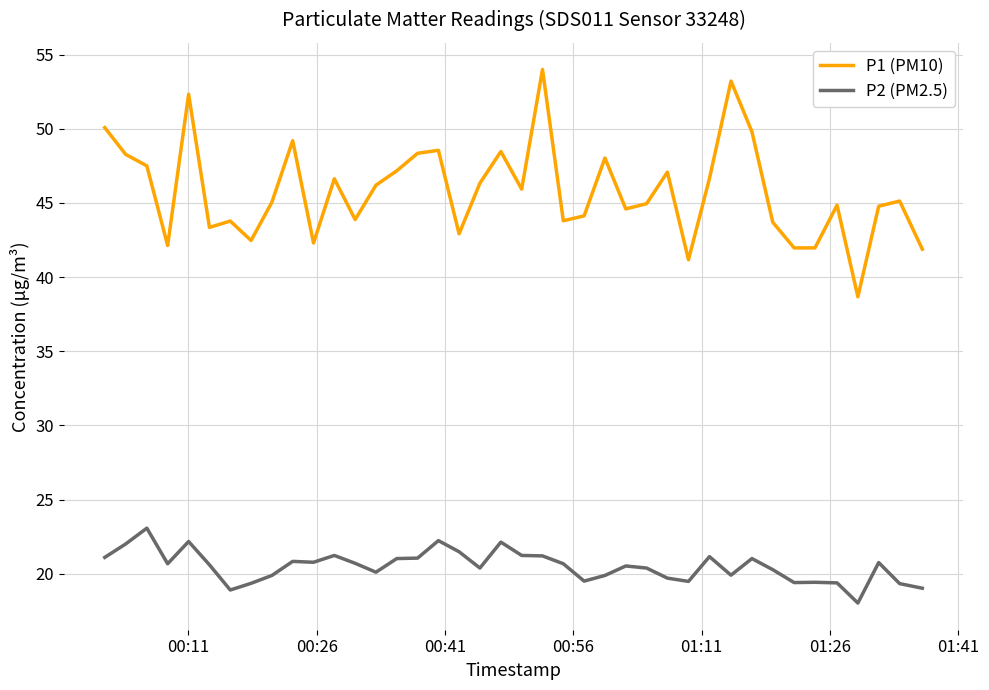

What is the sum of all P2 (PM2.5) values?

819.9